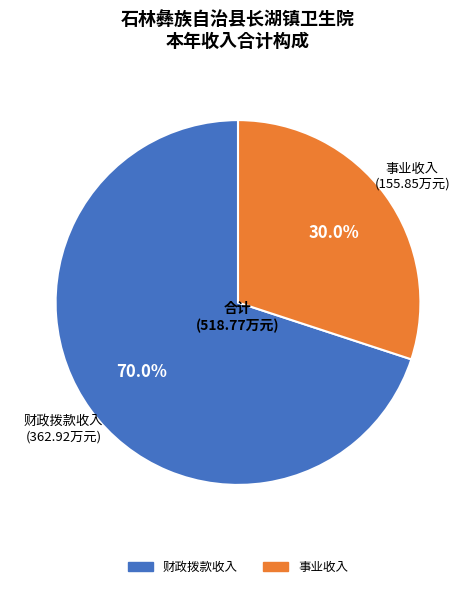

How many segments does this pie chart have?

2